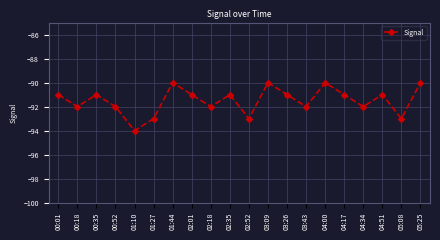

Between 00:18 and 02:35, which is larger?

02:35